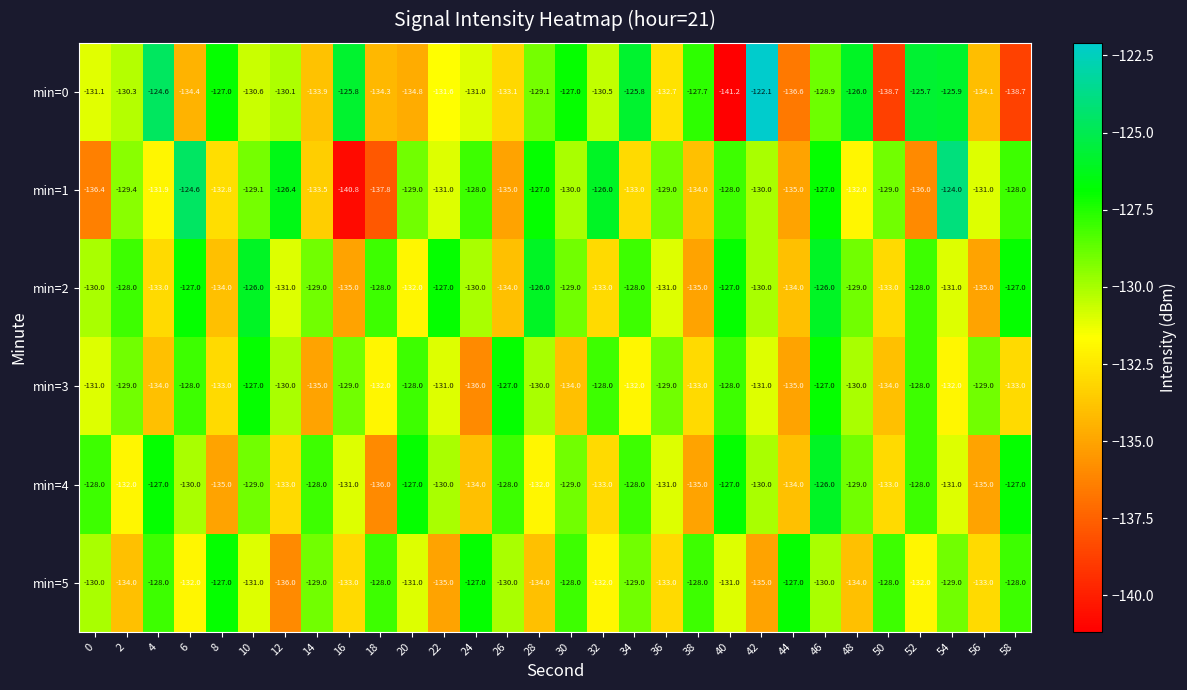

What value does the min=2 series have at 40?

-127.0